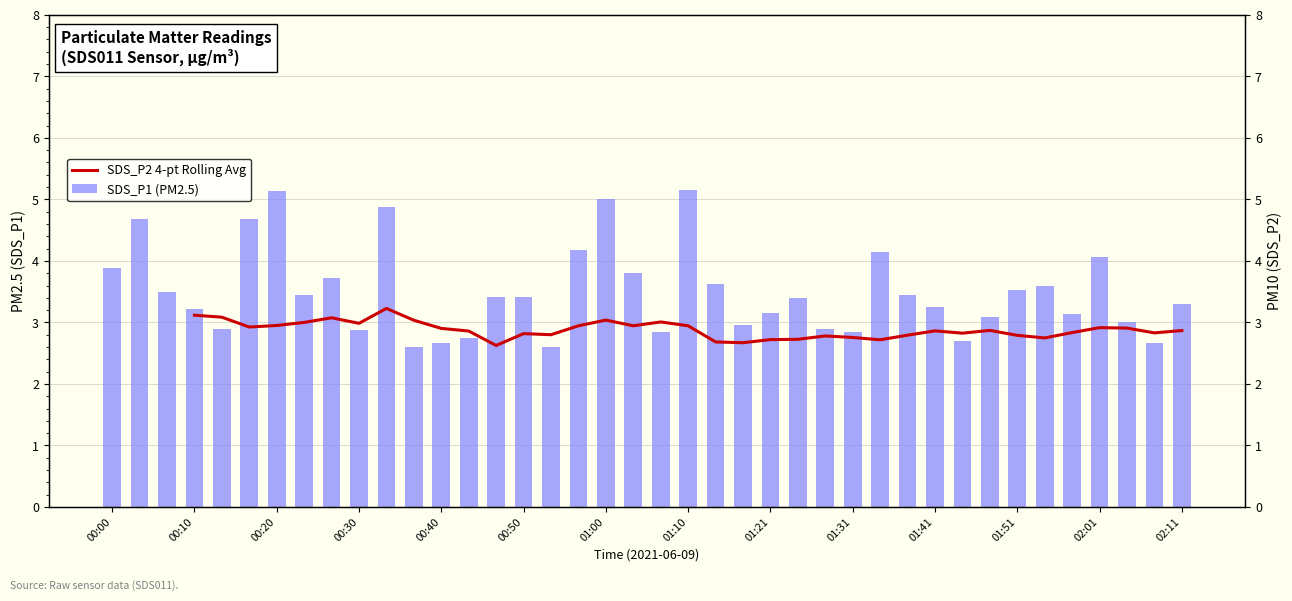

What is the average value of the SDS_P1 (PM2.5) series?

3.5